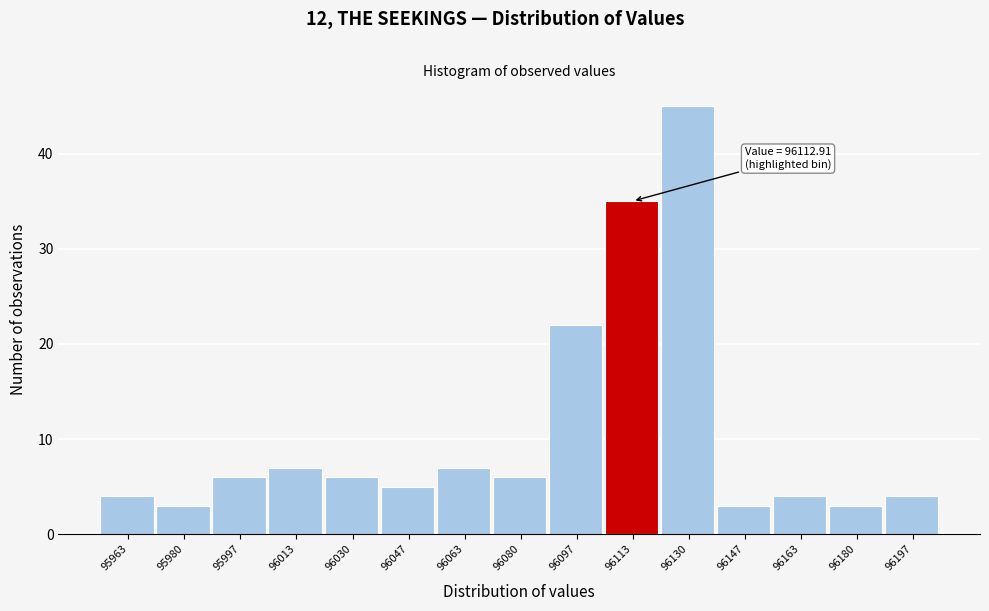

Which range on the x-axis has the tallest bar?

96122 to 96138